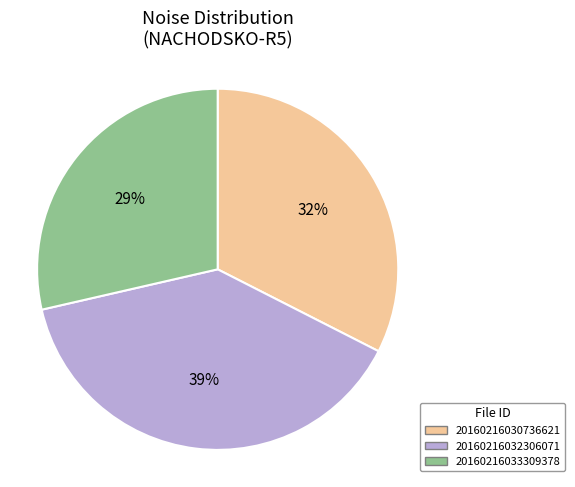

What is the change in value from 20160216030736621 to 20160216033309378?

-2.9